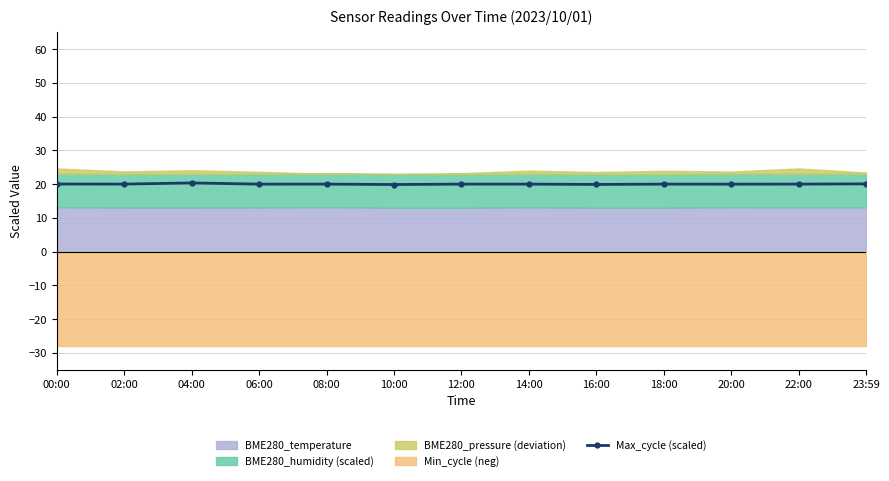

Rank the categories by value from lowest to highest.

10:00, 16:00, 20:00, 06:00, 18:00, 14:00, 08:00, 12:00, 22:00, 02:00, 00:00, 23:59, 04:00